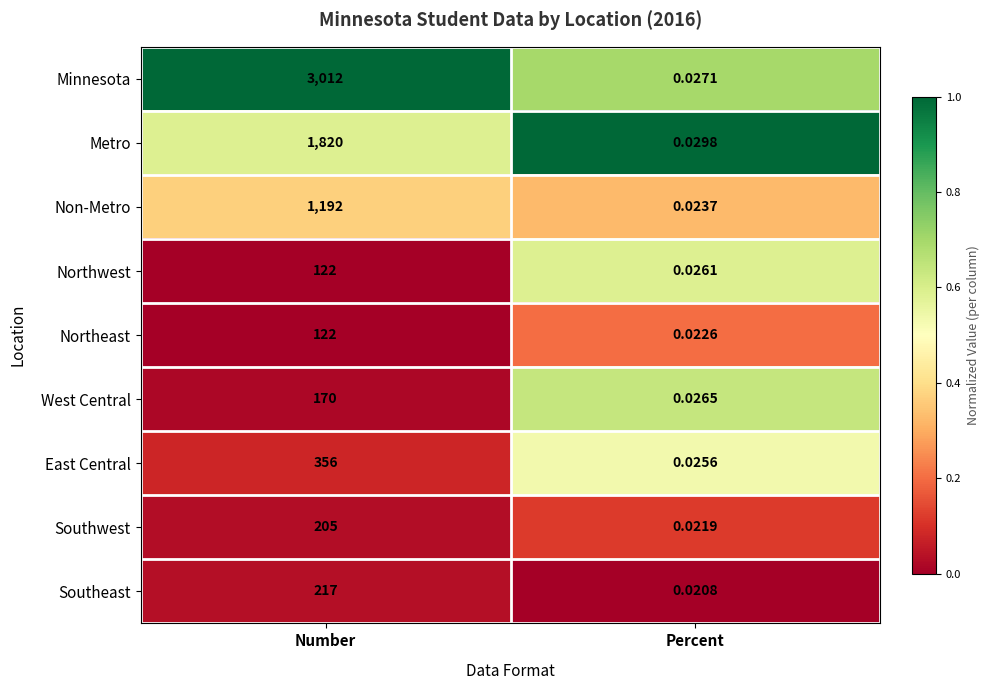

Rank the categories by Northeast value from highest to lowest.

Number, Percent